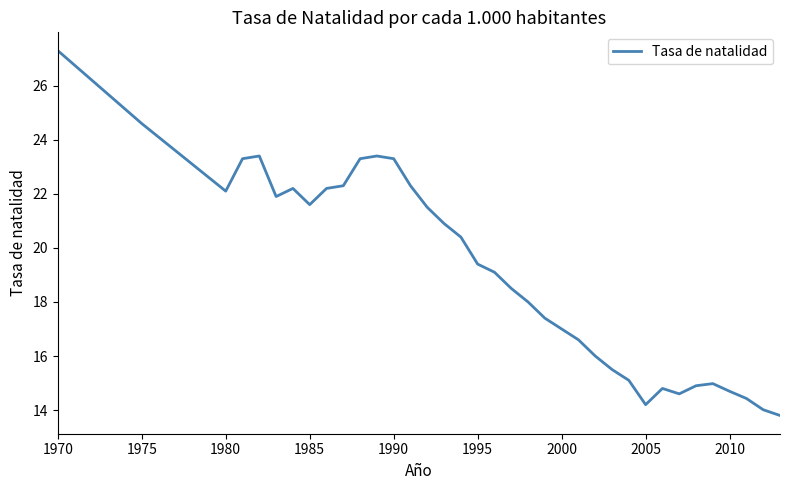

What is the greatest value displayed?

27.3